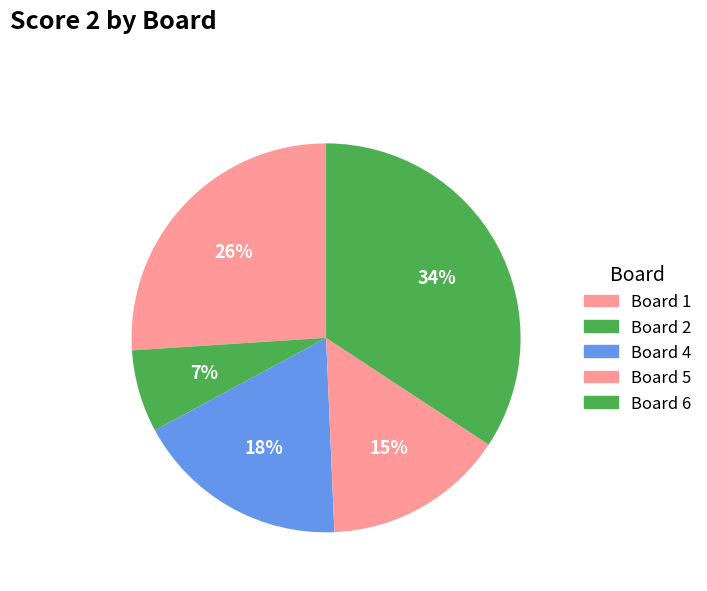

What is the largest slice in the pie chart?

Board 6